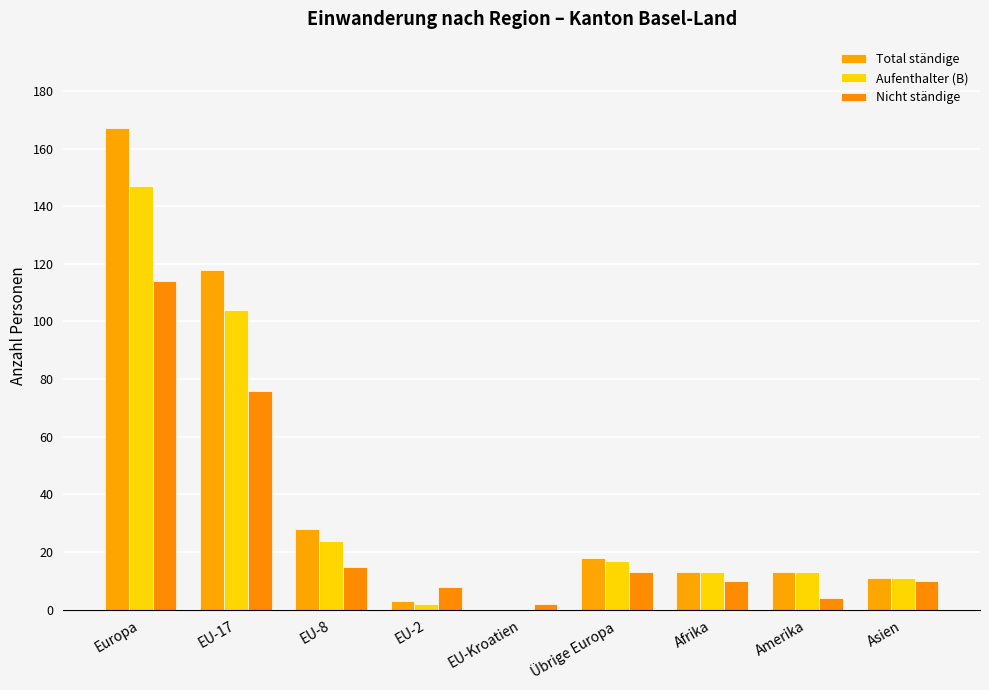

Reading left to right, extract all data points from this chart.

Total ständige: 167	118	28	3	0	18	13	13	11
Aufenthalter (B): 147	104	24	2	0	17	13	13	11
Nicht ständige: 114	76	15	8	2	13	10	4	10